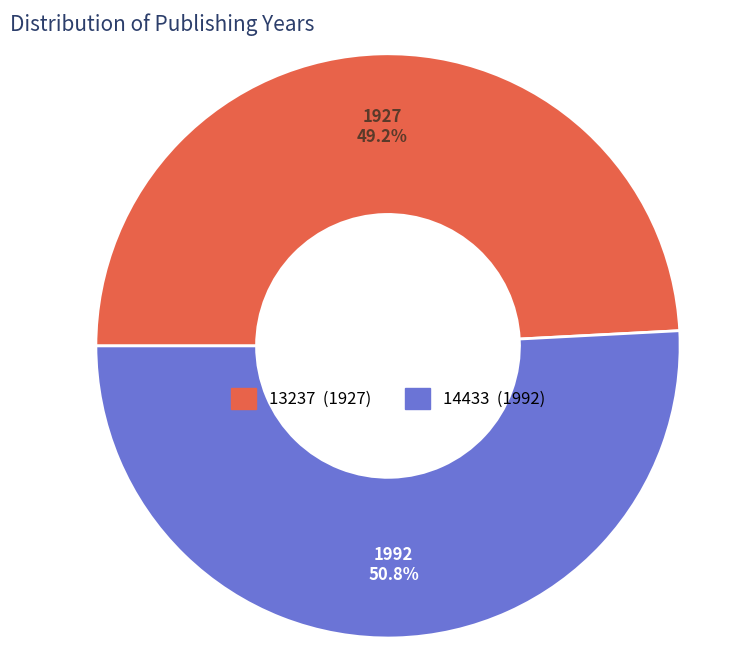

To the nearest percent, what is the average slice percentage?

50%